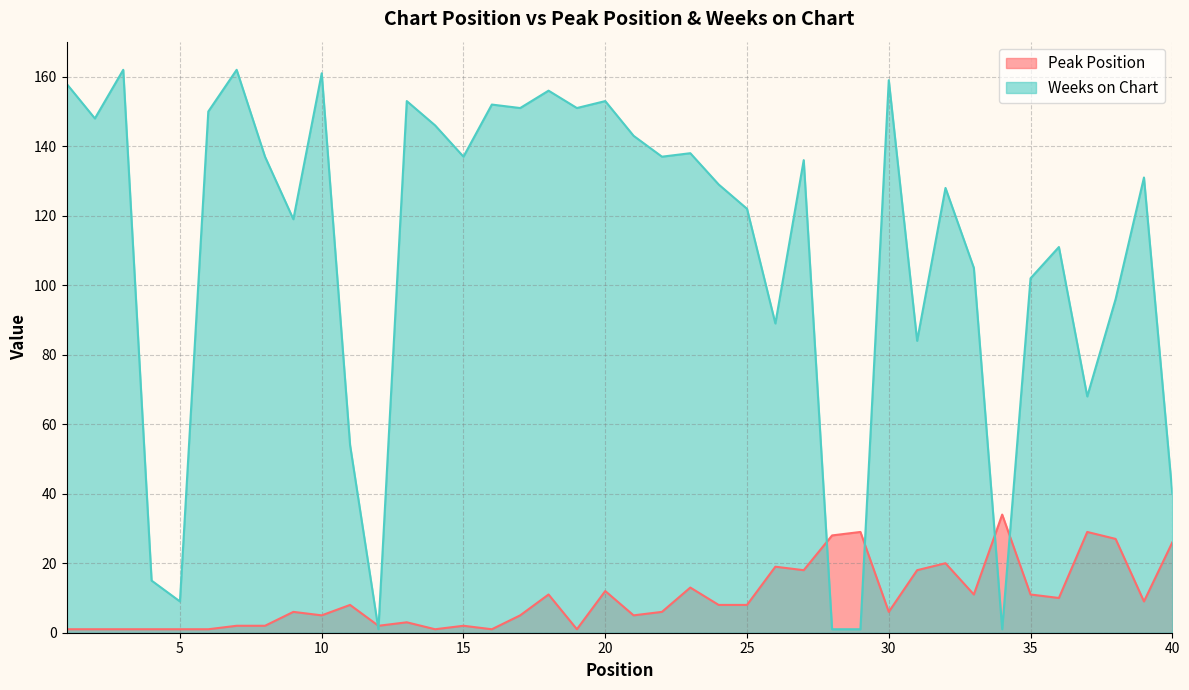

Reading right to left, list all the values displayed in this chart.

Peak Position: 26	9	27	29	10	11	34	11	20	18	6	29	28	18	19	8	8	13	6	5	12	1	11	5	1	2	1	3	2	8	5	6	2	2	1	1	1	1	1	1
Weeks on Chart: 40	131	96	68	111	102	1	105	128	84	159	1	1	136	89	122	129	138	137	143	153	151	156	151	152	137	146	153	1	54	161	119	137	162	150	9	15	162	148	158